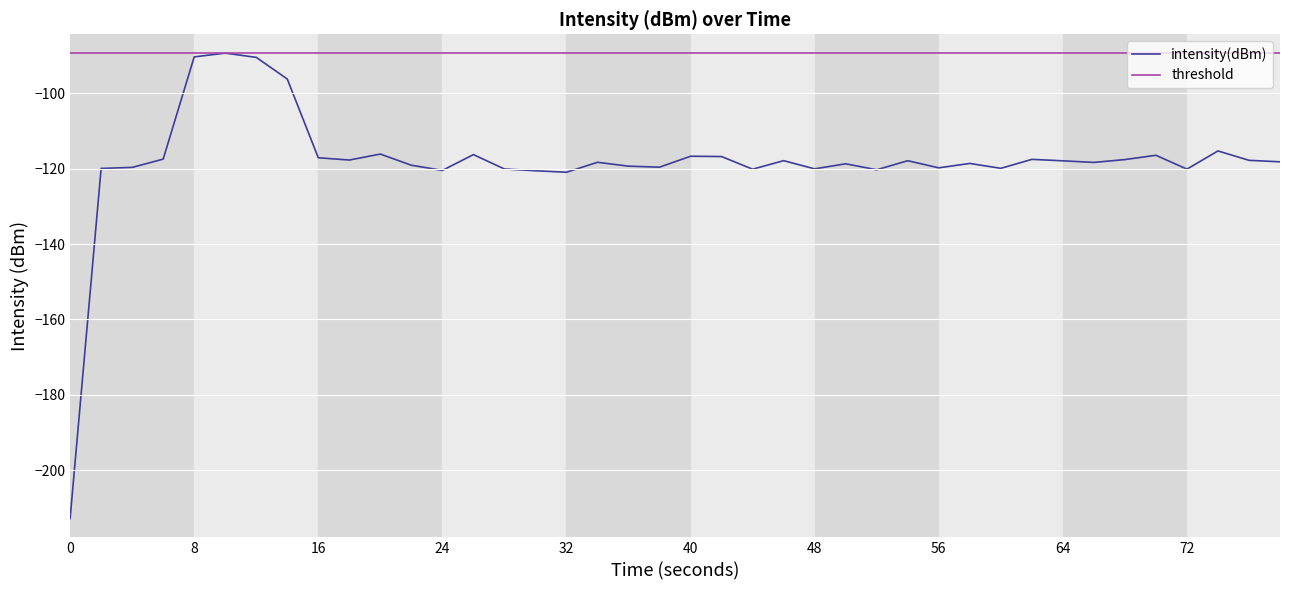

What is the maximum value for intensity(dBm)?

-89.3